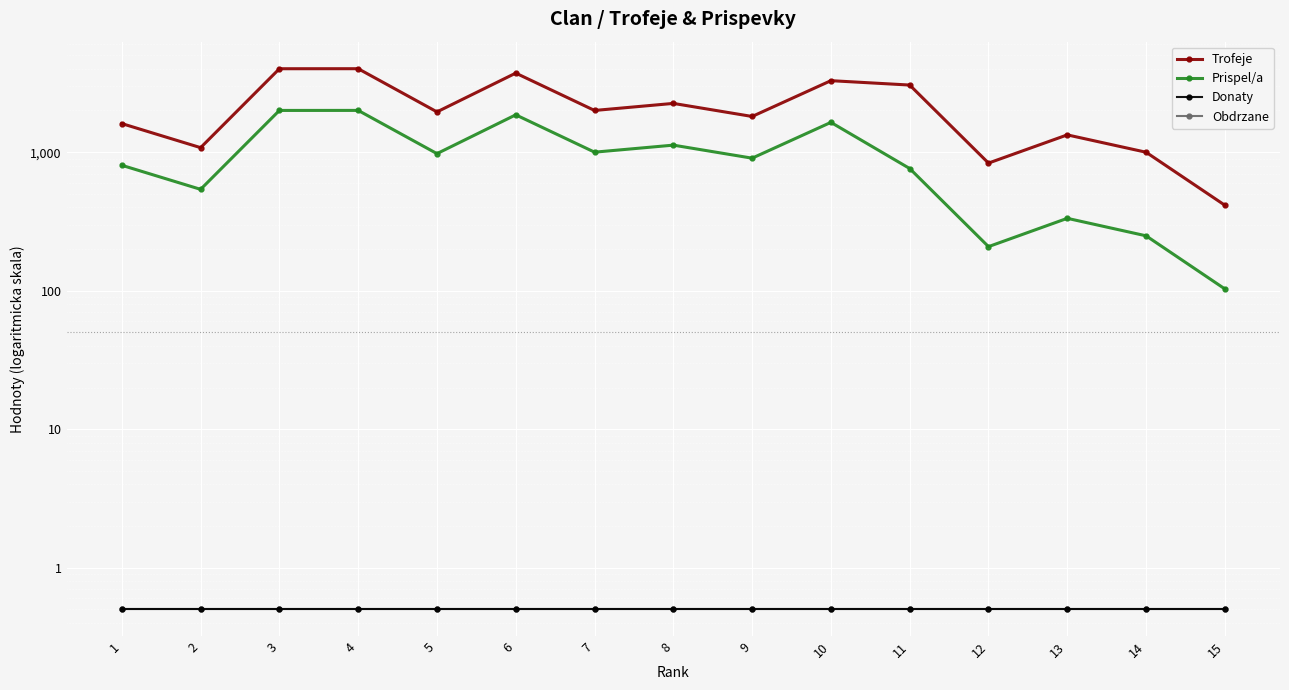

True or false: Donaty has more than 1 points higher than both neighbors.

False